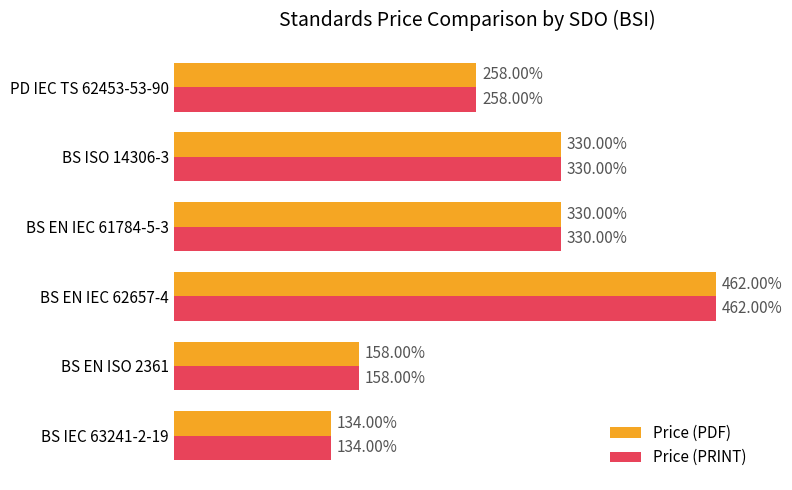

Is the value of Price (PDF) at BS EN IEC 62657-4 greater than the value of Price (PRINT) at BS IEC 63241-2-19?

Yes